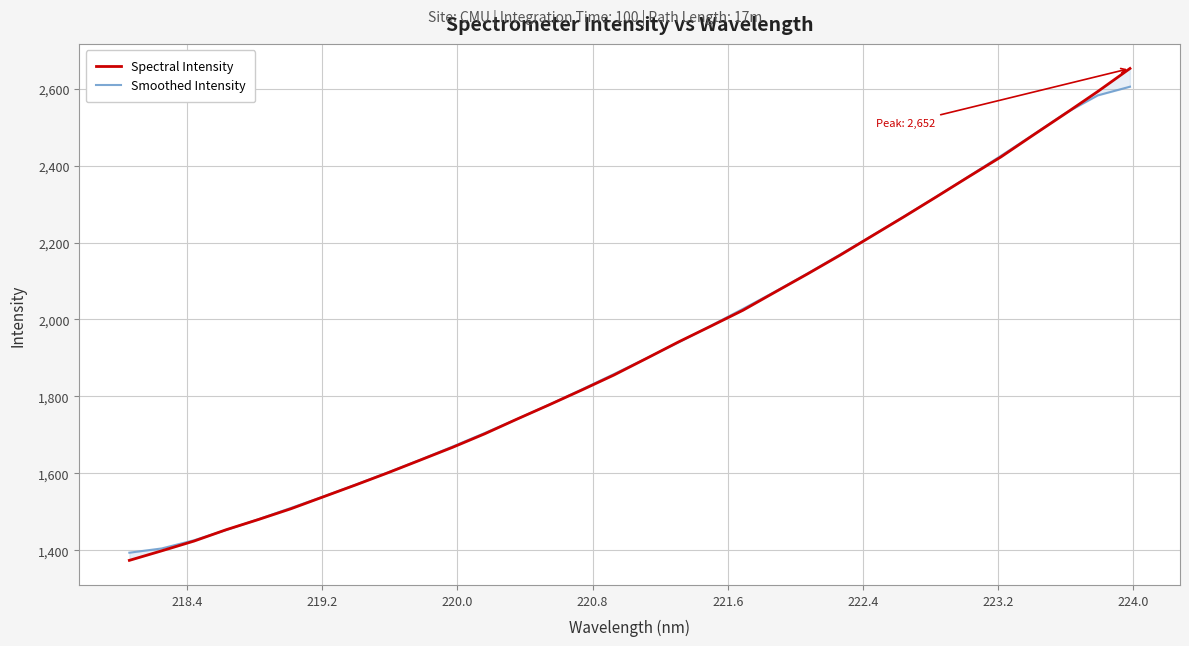

Is the value of Smoothed Intensity at 22 greater than the value of Spectral Intensity at 13?

Yes